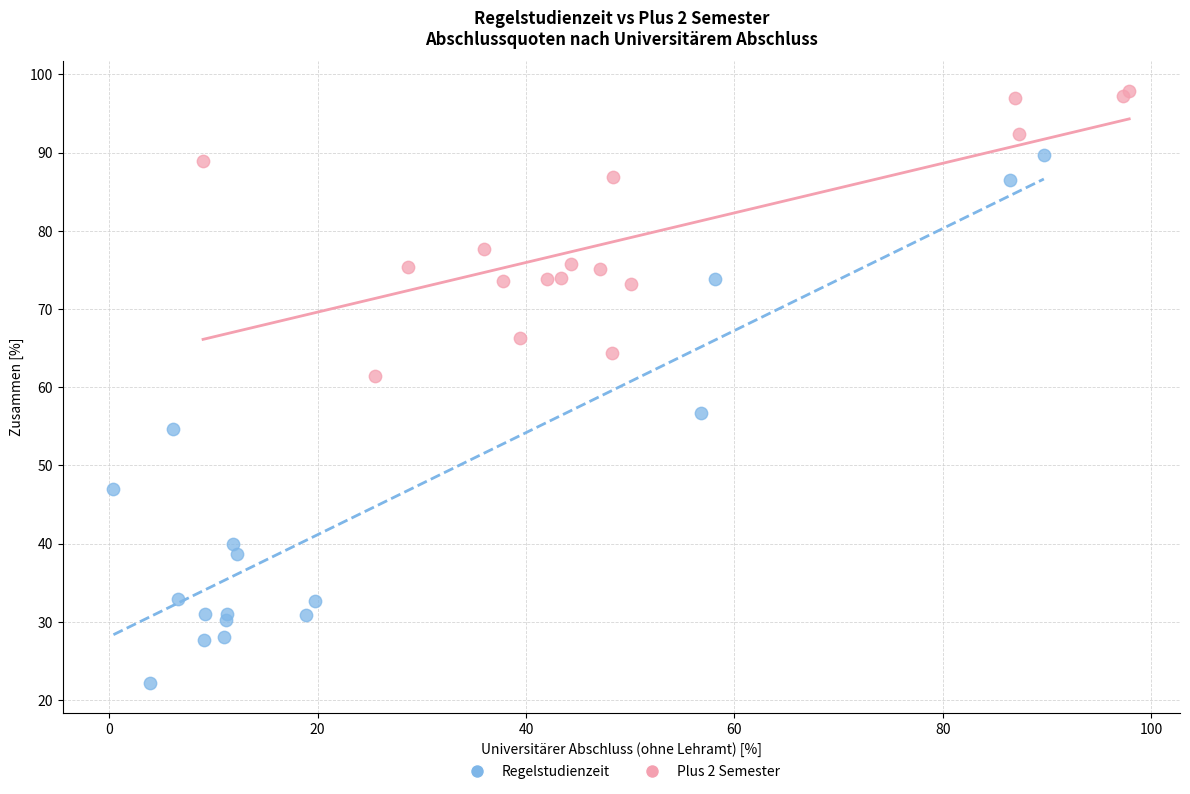

Which series contains the lowest Y value?

Regelstudienzeit